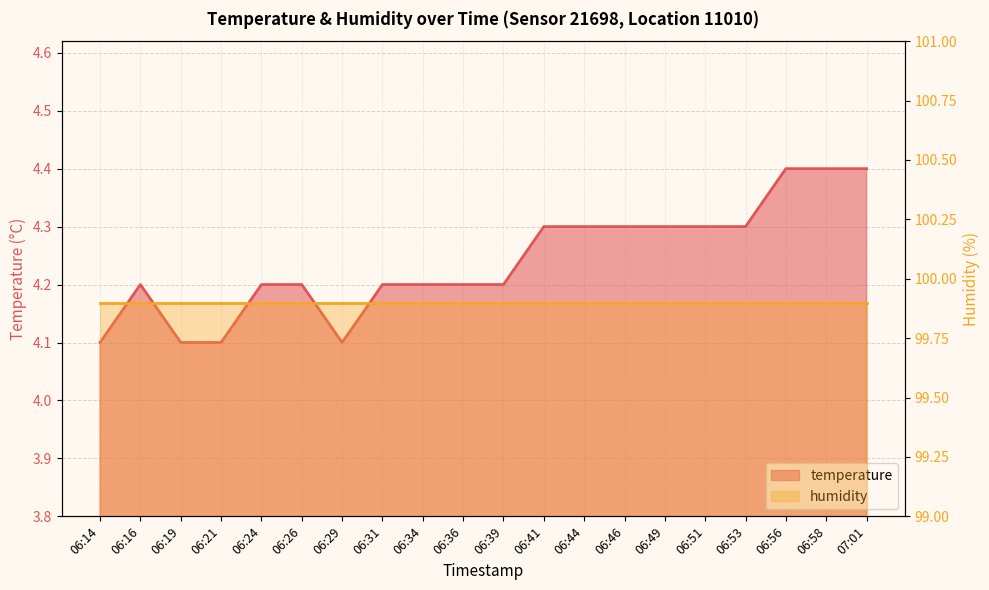

What position from the right is 06:56?

3